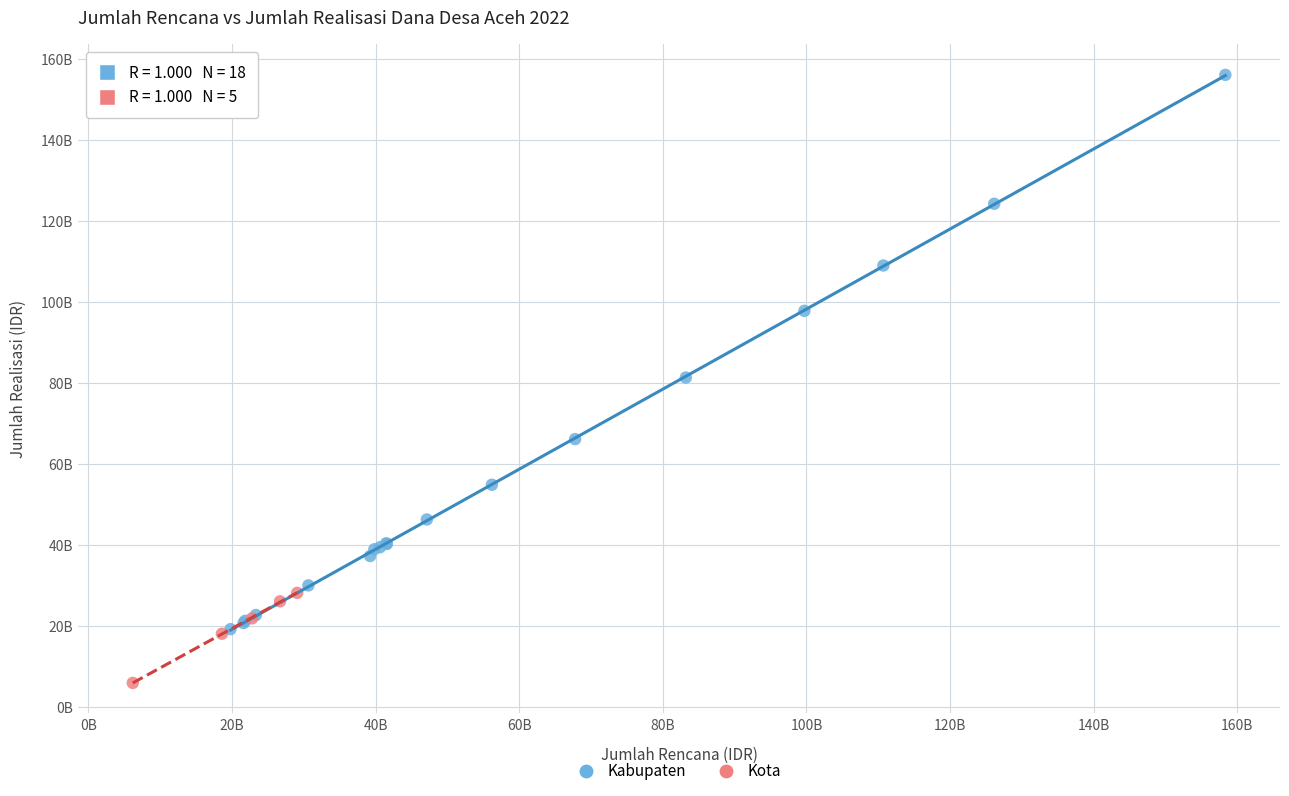

What are all the series names shown in the legend?

Kabupaten, Kota